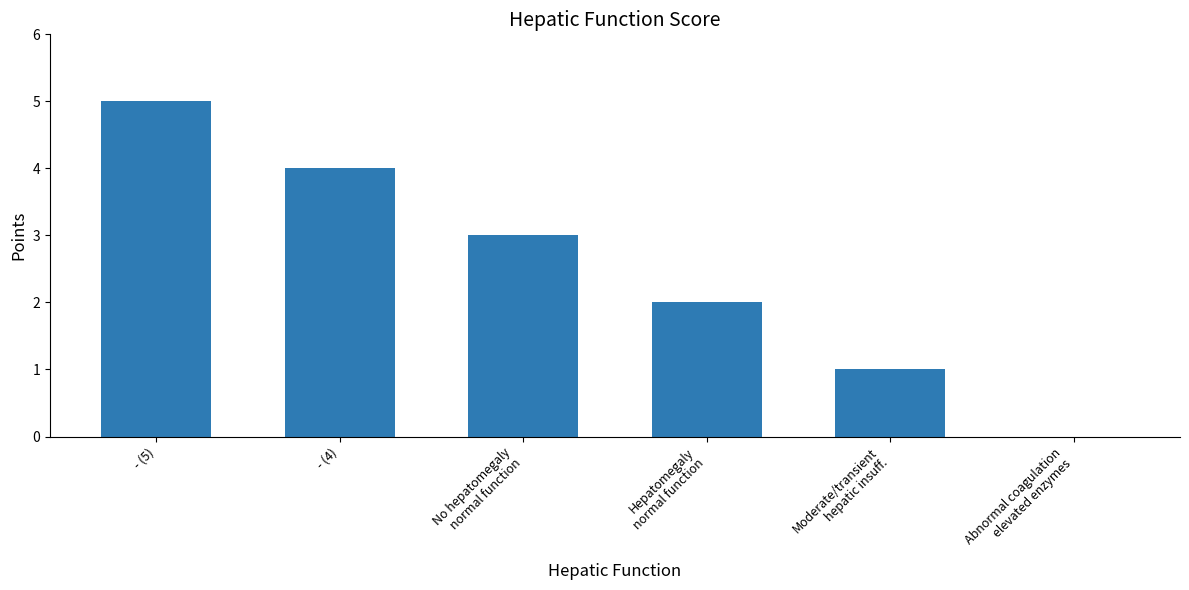

Where is the data nearest to the value 2?

Hepatomegaly
normal function